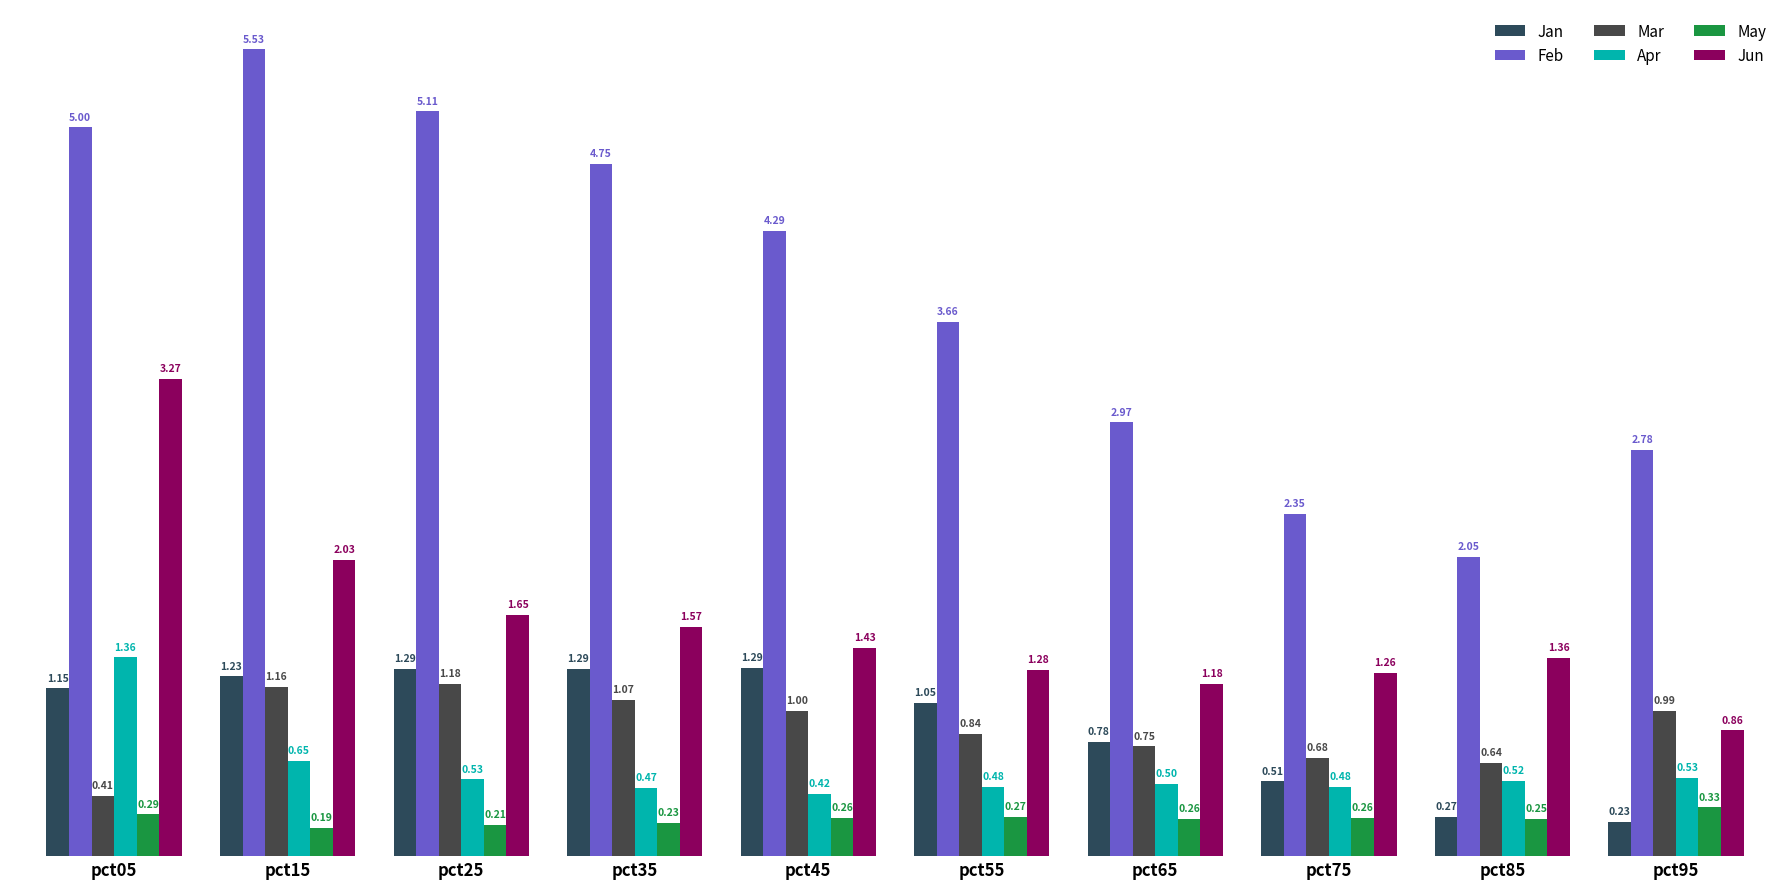

How many groups of bars are there?

10